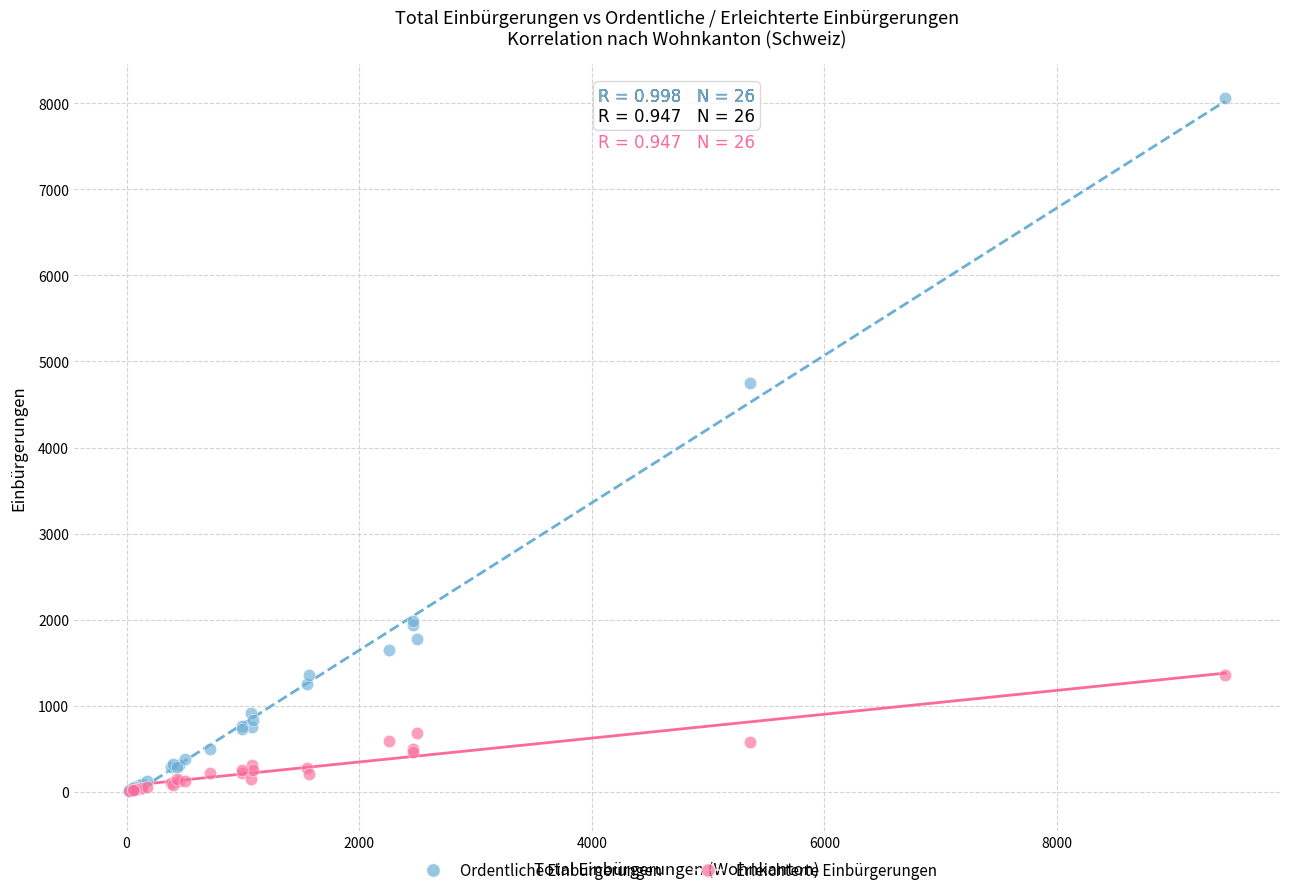

Across all series, what Y value is closest to 4032?

4754